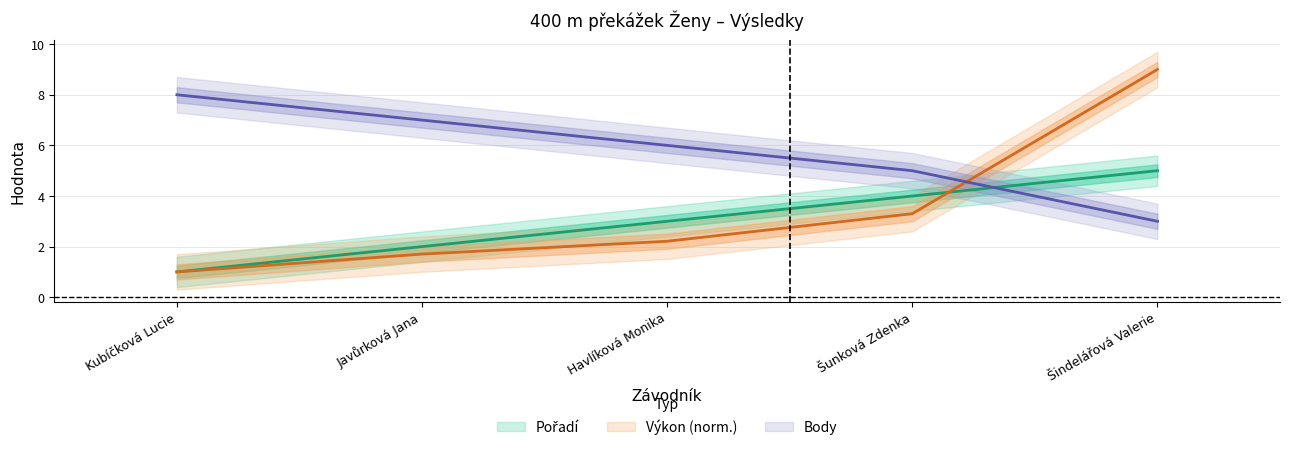

Reading left to right, extract all data points from this chart.

Pořadí: 1.0	2.0	3.0	4.0	5.0
Výkon: 1.0	1.7	2.2	3.3	9.0
Body: 8.0	7.0	6.0	5.0	3.0